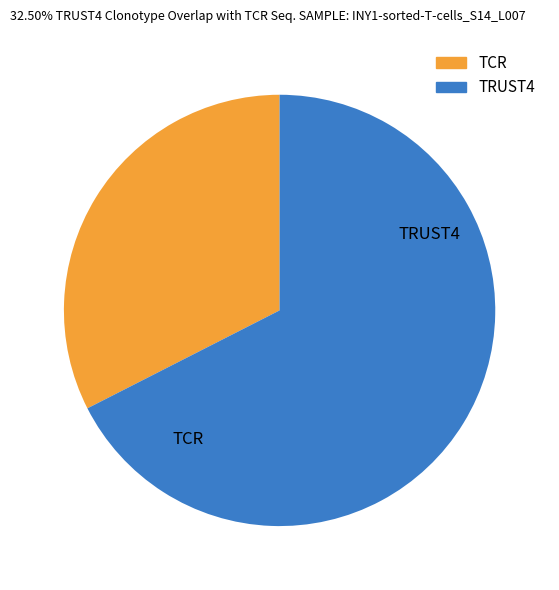

Is there a majority slice in this chart?

Yes